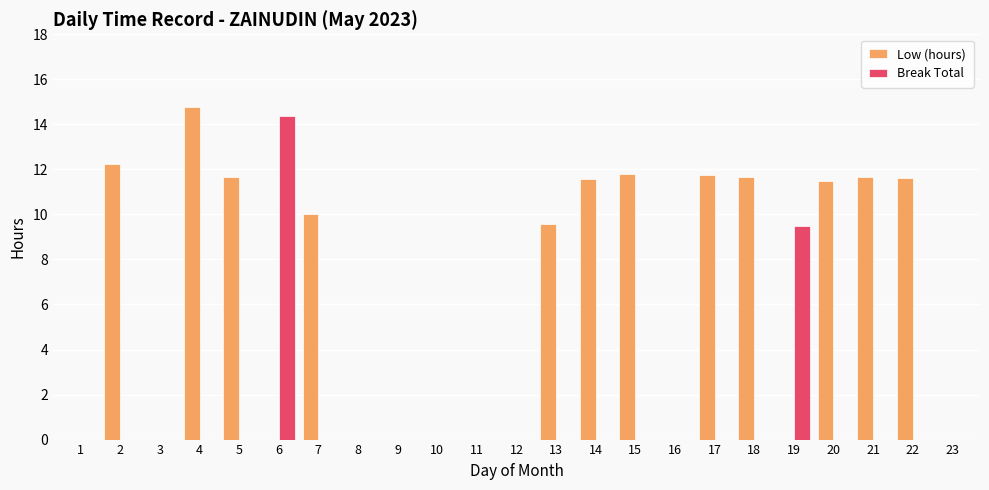

How many groups of bars are there?

23